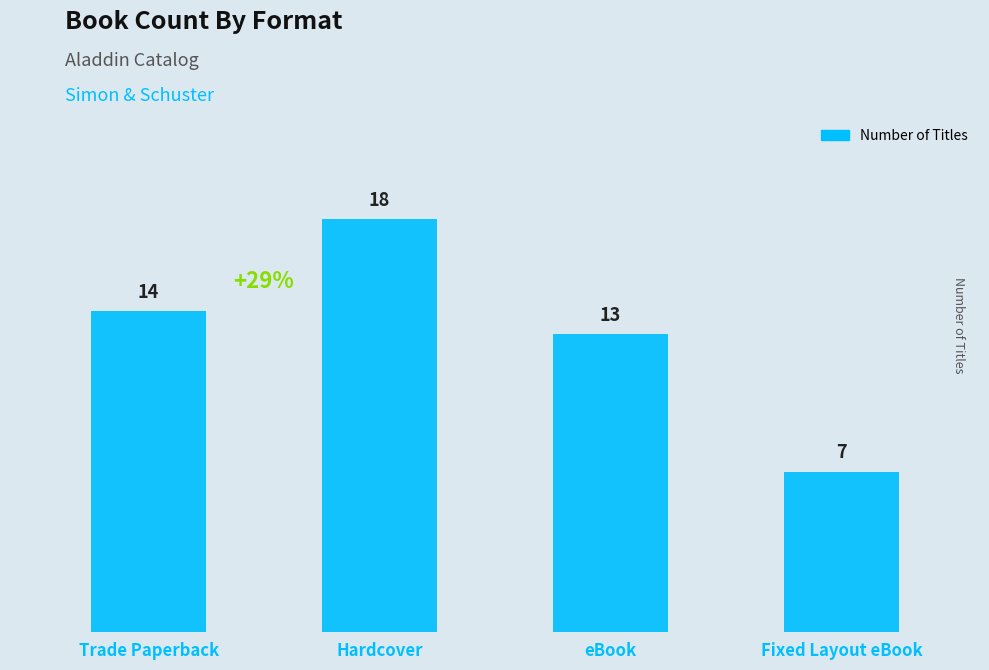

List the labels in order of value, smallest first.

Fixed Layout eBook, eBook, Trade Paperback, Hardcover